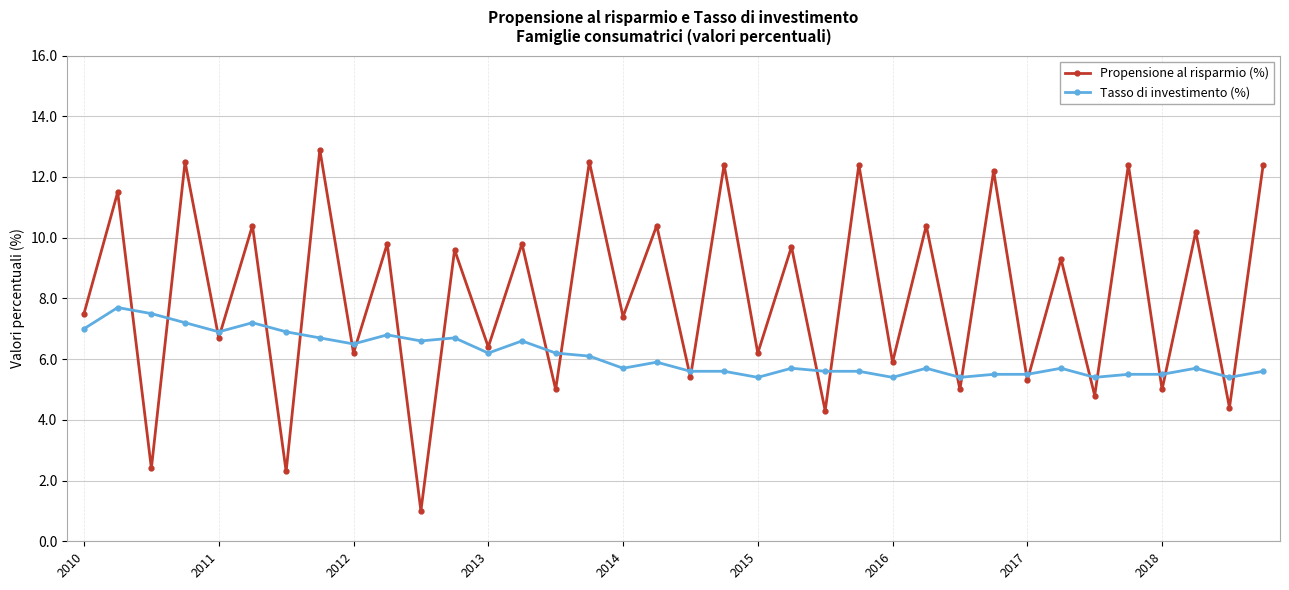

After their last crossing, which series has the higher values: Propensione al risparmio (%) or Tasso di investimento (%)?

Propensione al risparmio (%)